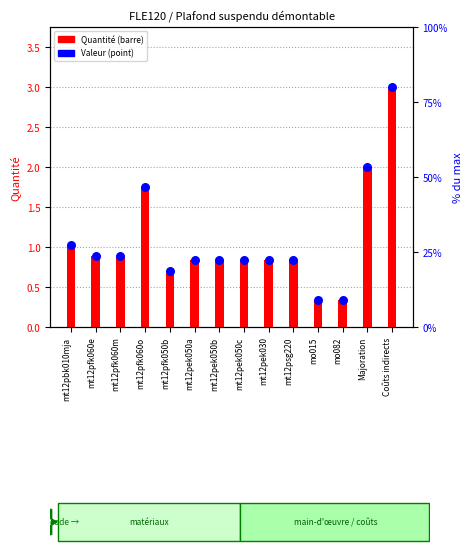

Which series contains the highest Y value?

Quantité